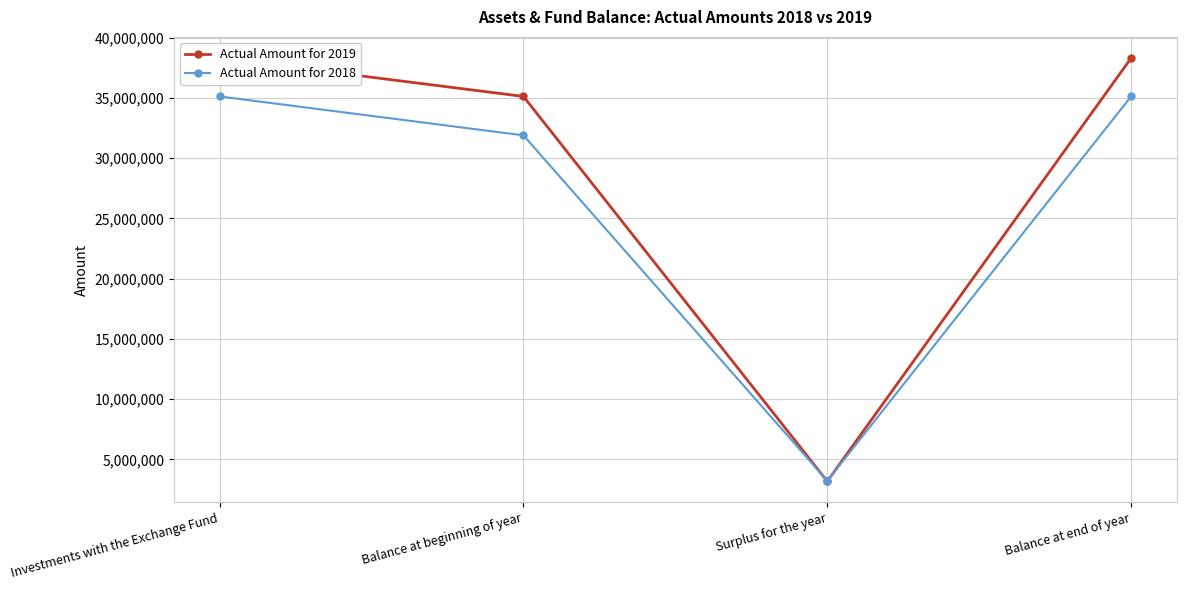

List the labels in order of Actual Amount for 2019 value, largest first.

Investments with the Exchange Fund, Balance at end of year, Balance at beginning of year, Surplus for the year